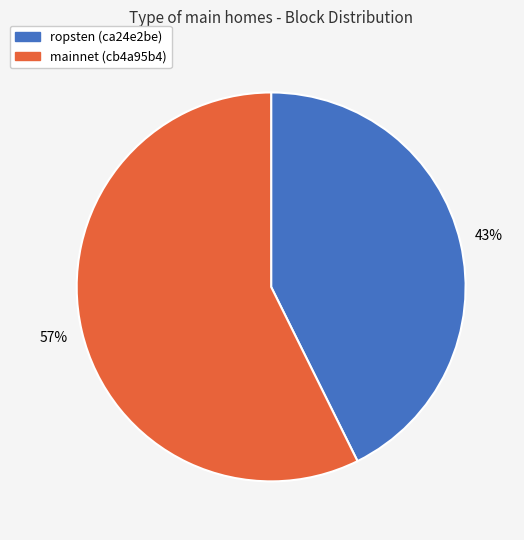

Which slice is the largest?

mainnet (cb4a95b4)